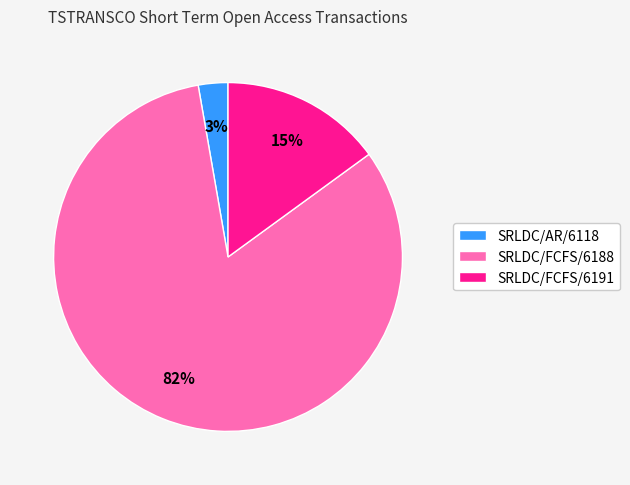

What is the majority slice?

SRLDC/FCFS/6188